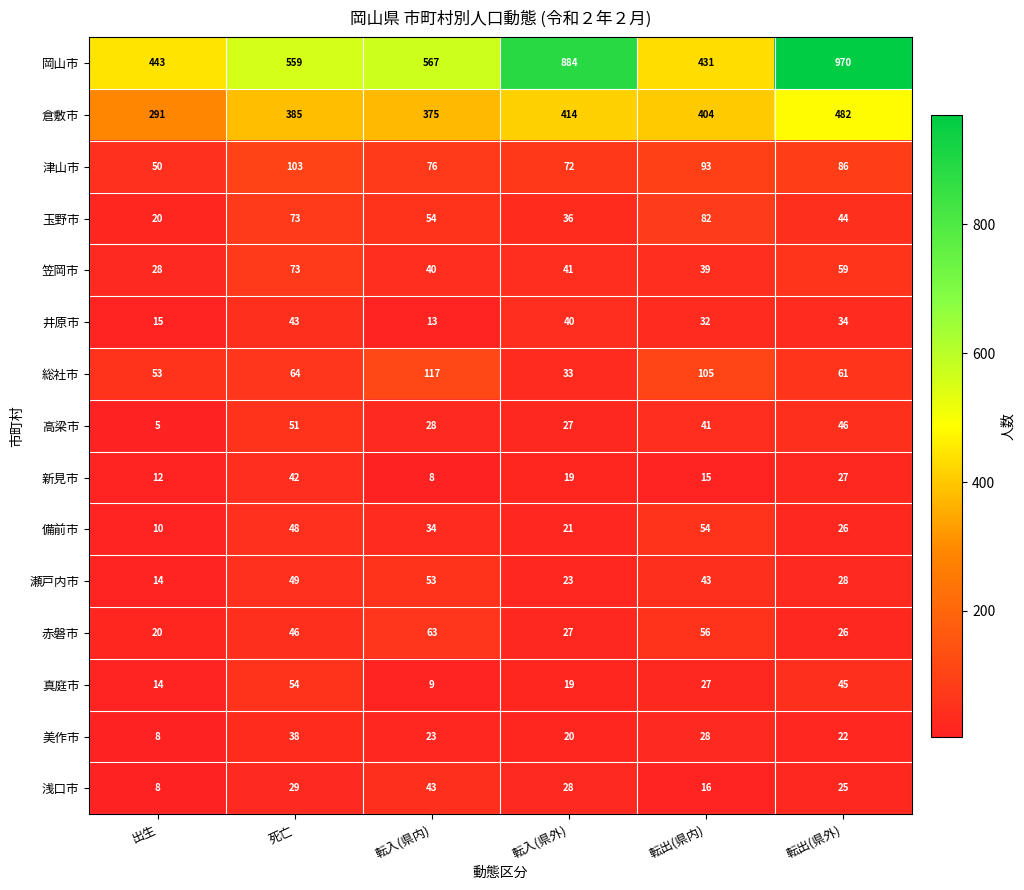

Is it true that 井原市 equals 66 at 死亡?

False